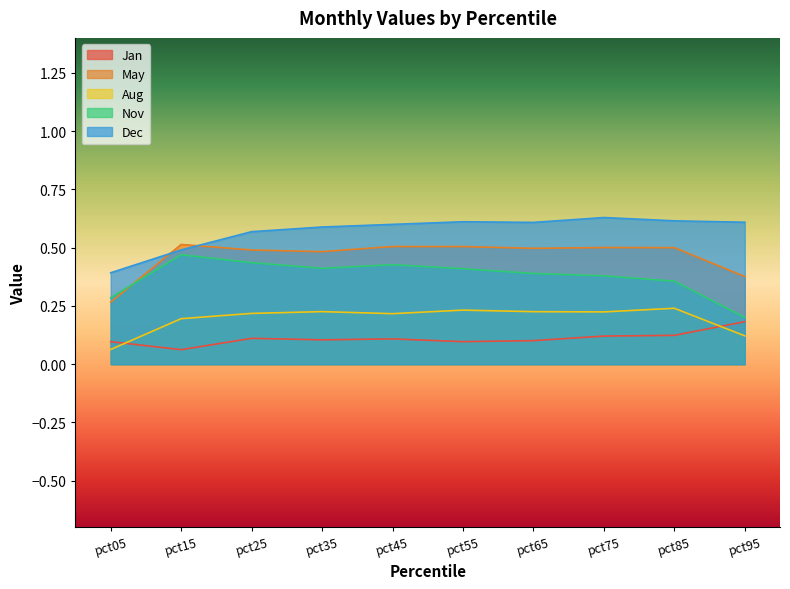

What is the difference between the maximum and minimum values in the May series?

0.2